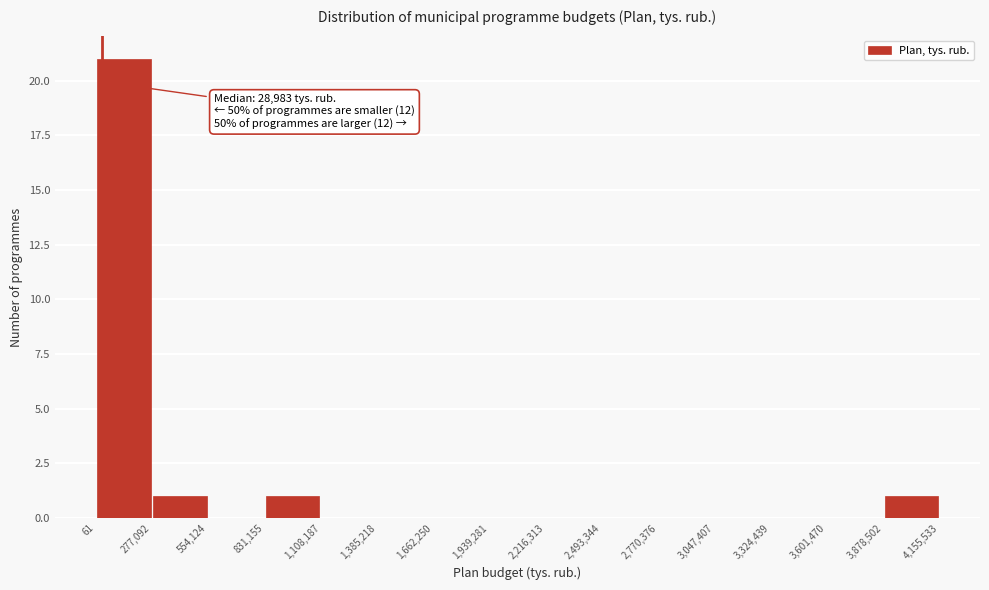

Which range on the x-axis has the tallest bar?

61 to 277,092